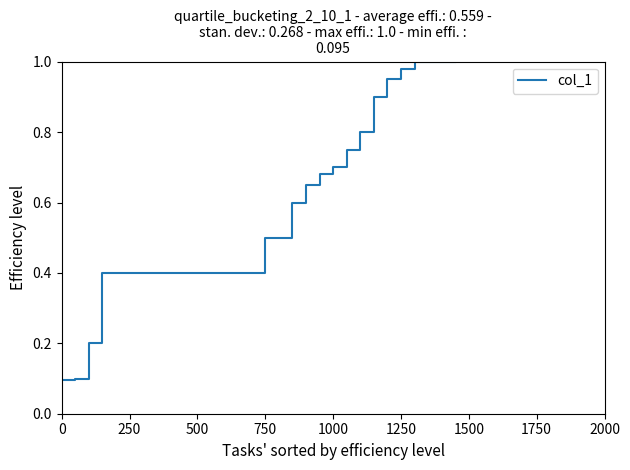

How many lines are shown in the chart?

1